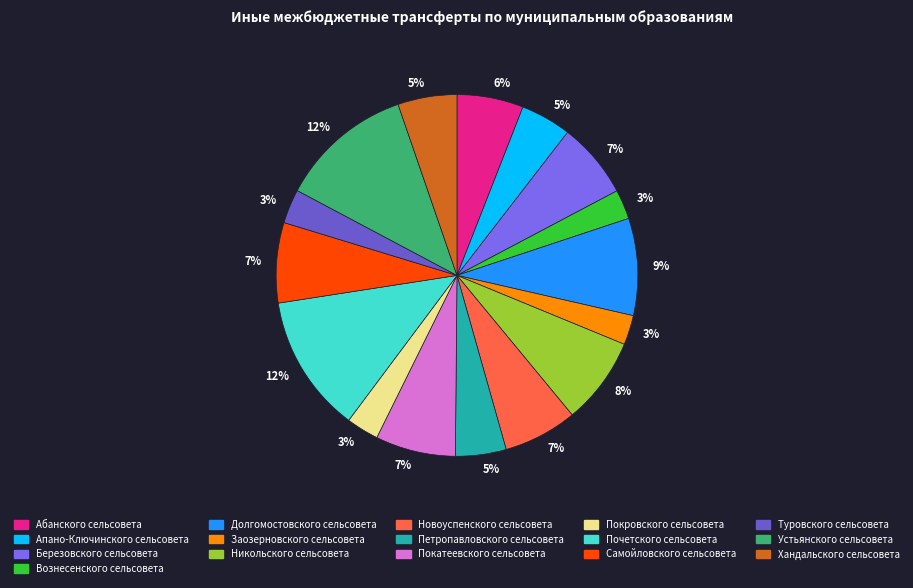

Count the number of slices in the pie.

16